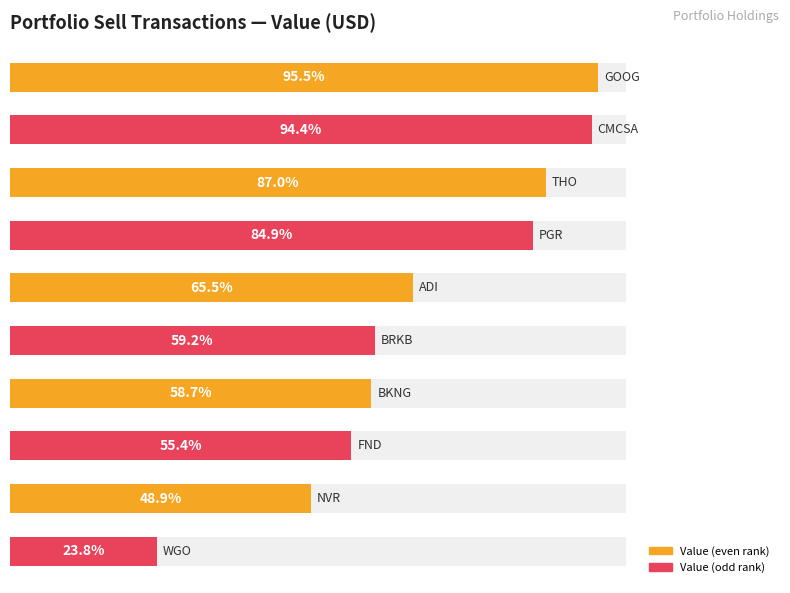

The Sell (Value USD alt) series shows 178878237 at 0. True or false?

False